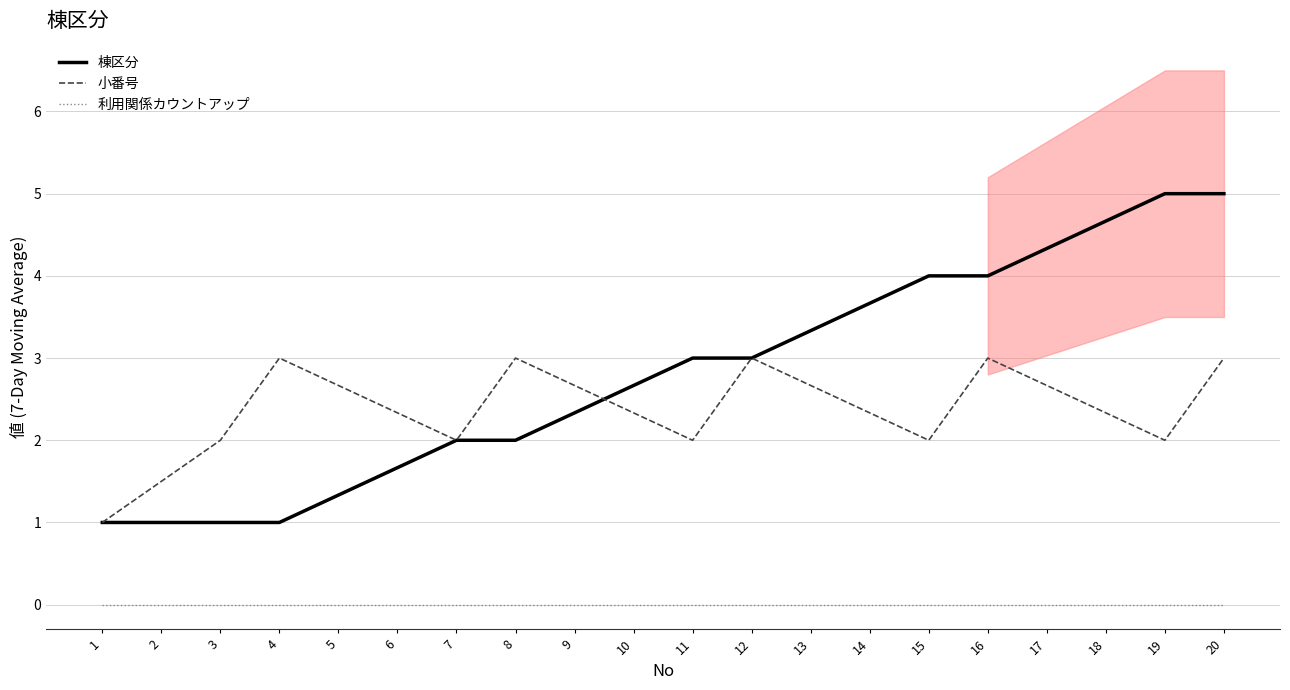

Rank the series by their average value, from highest to lowest.

棟区分, 小番号, 利用関係カウントアップ